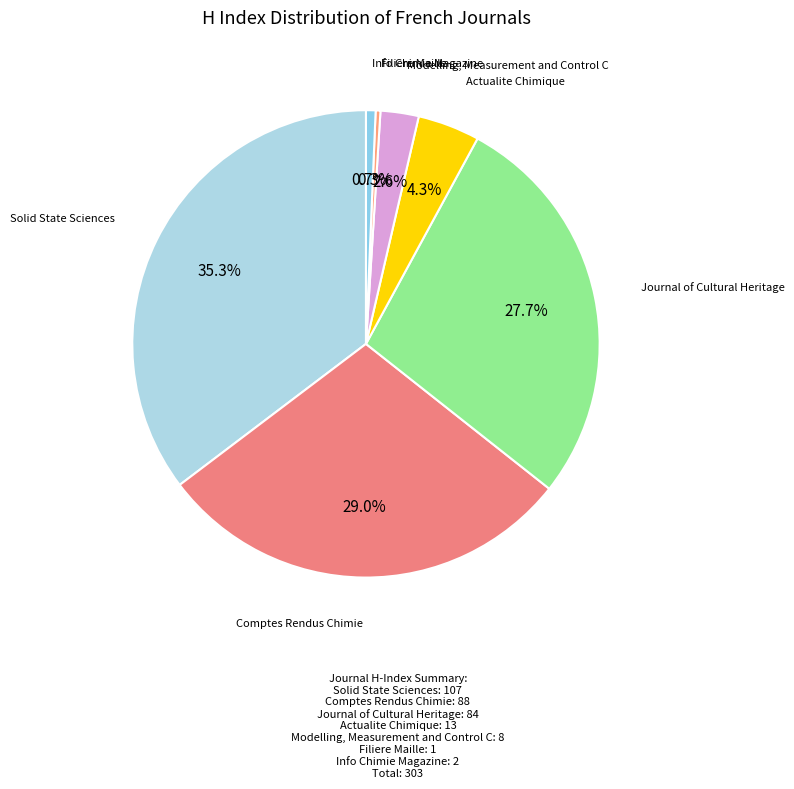

How many slices are in this pie chart?

7